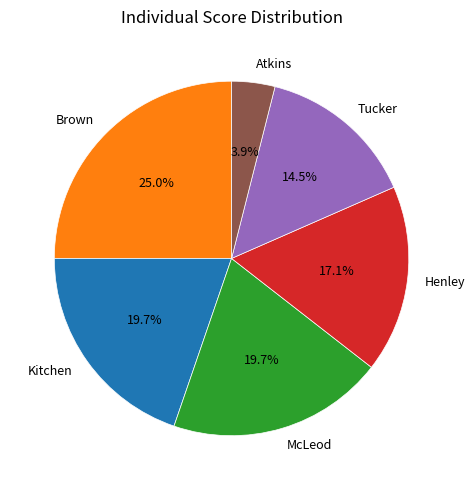

Combined, do Atkins and Brown account for over 50%?

No